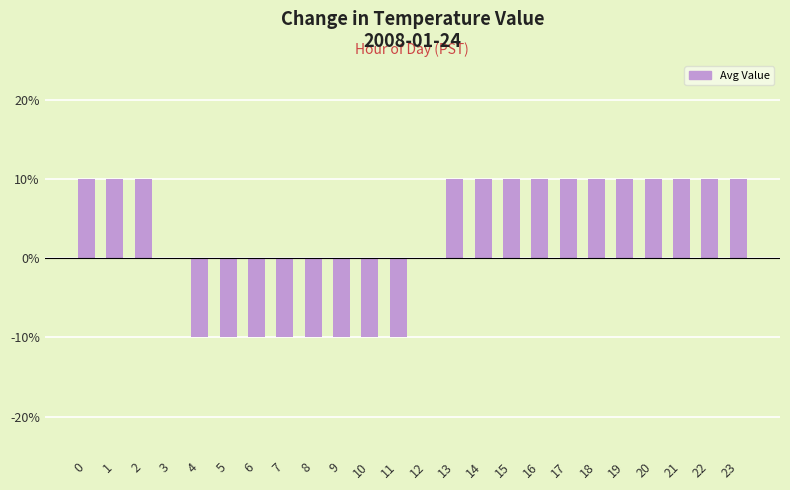

What is the value of the 17th bar from the left?

0.1